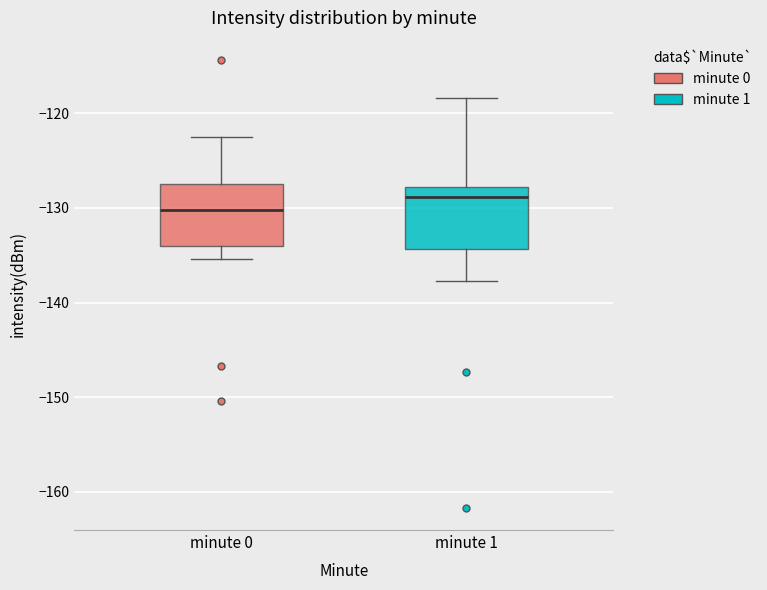

Reading left to right, read every box against the y-axis: the position of its median line, the range the box covers, and the ends of its whiskers. The values are not printed on the chart, so give them approximately, as read against the axis.

minute 0: median -130, box -134 to -128, whiskers -135 to -122
minute 1: median -129, box -134 to -128, whiskers -138 to -118